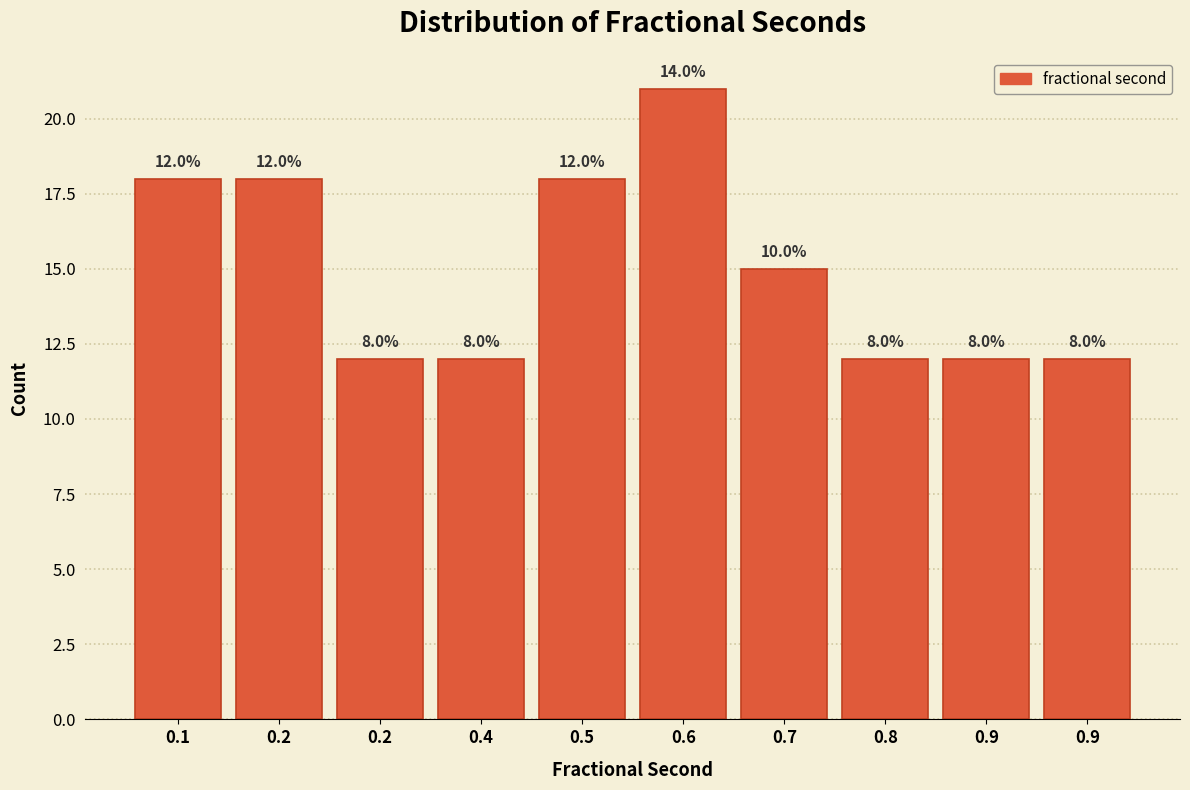

How many bars are there in total?

10